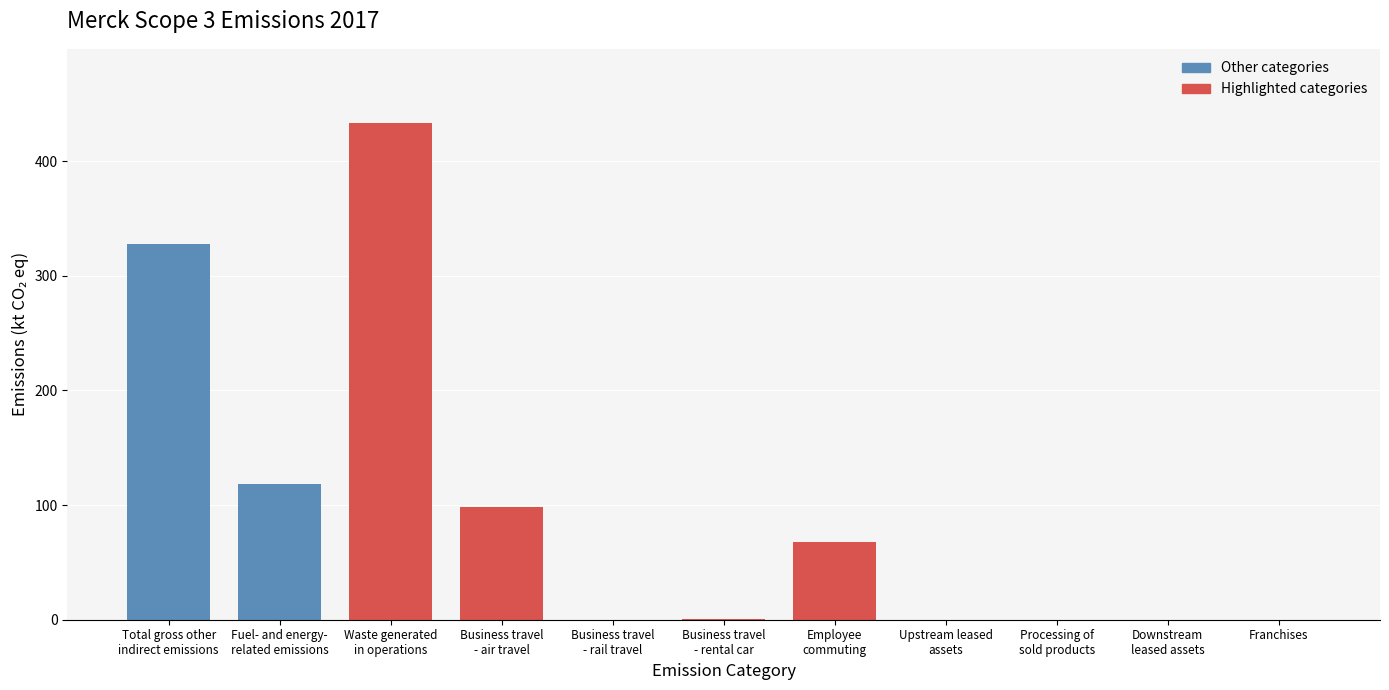

What is the sum of all values?

1045.6